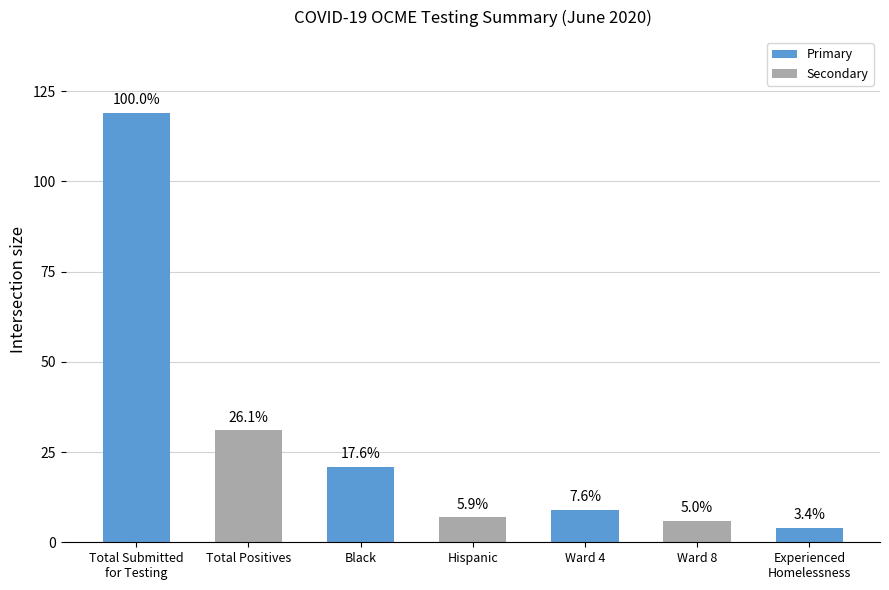

How many bars are there in total?

7